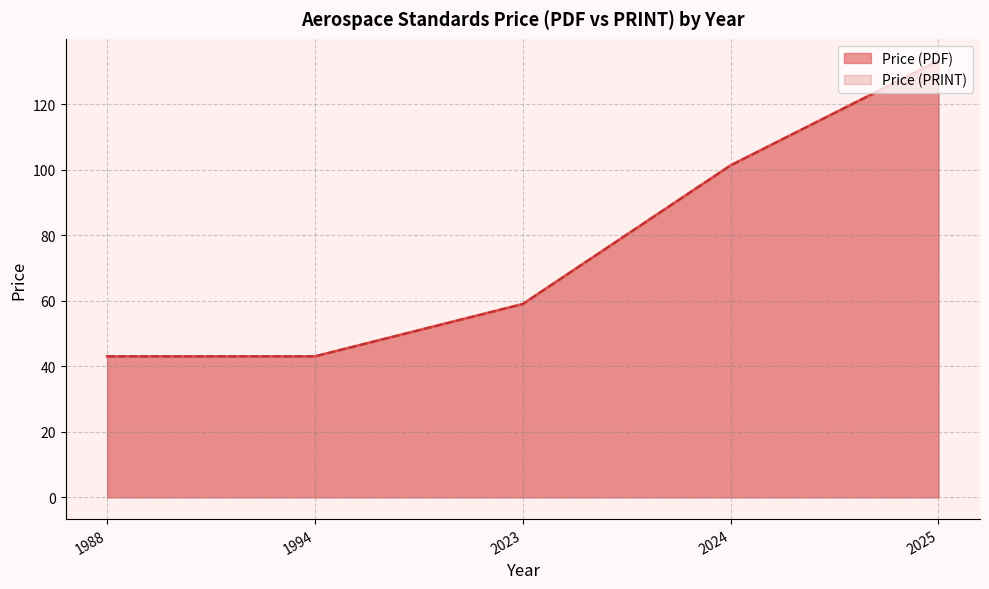

True or false: Price (PDF) and Price (PRINT) cross at least once.

False